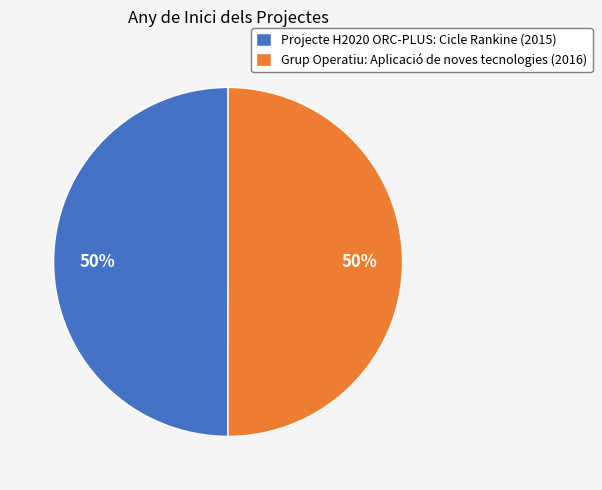

The Grup Operatiu: Aplicació de noves tecnologies slice represents 37% of the pie. True or false?

False